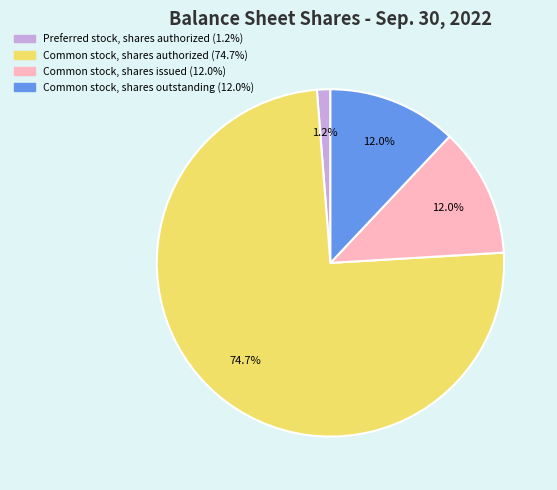

Is there any slice that represents more than half of the pie?

Yes